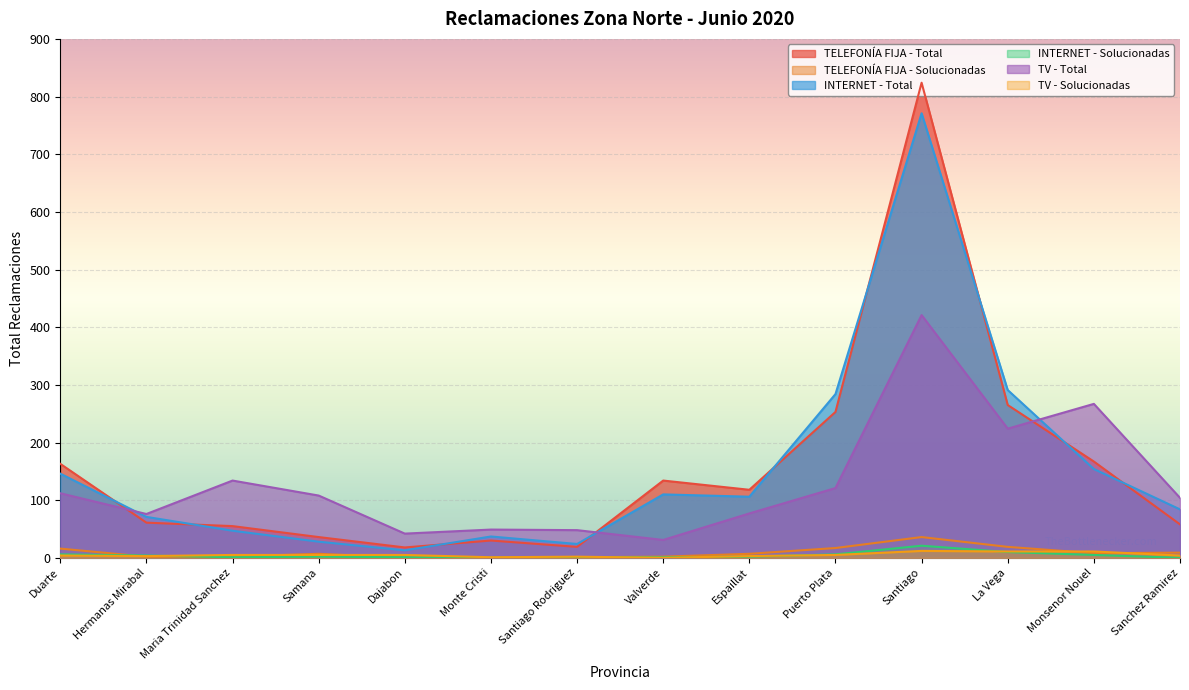

List the series in order of their peak value, highest first.

TELEFONÍA FIJA - Total, INTERNET - Total, TV - Total, TELEFONÍA FIJA - Solucionadas, INTERNET - Solucionadas, TV - Solucionadas